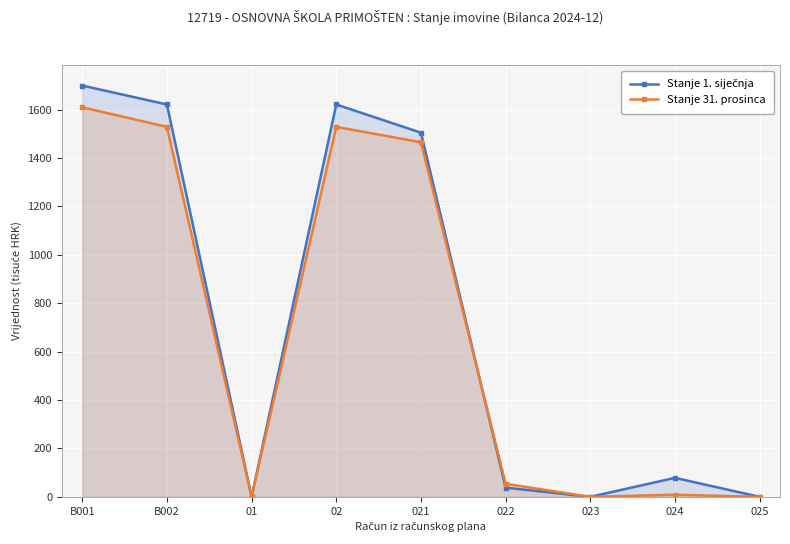

At which label does Stanje 1. siječnja reach its minimum?

01